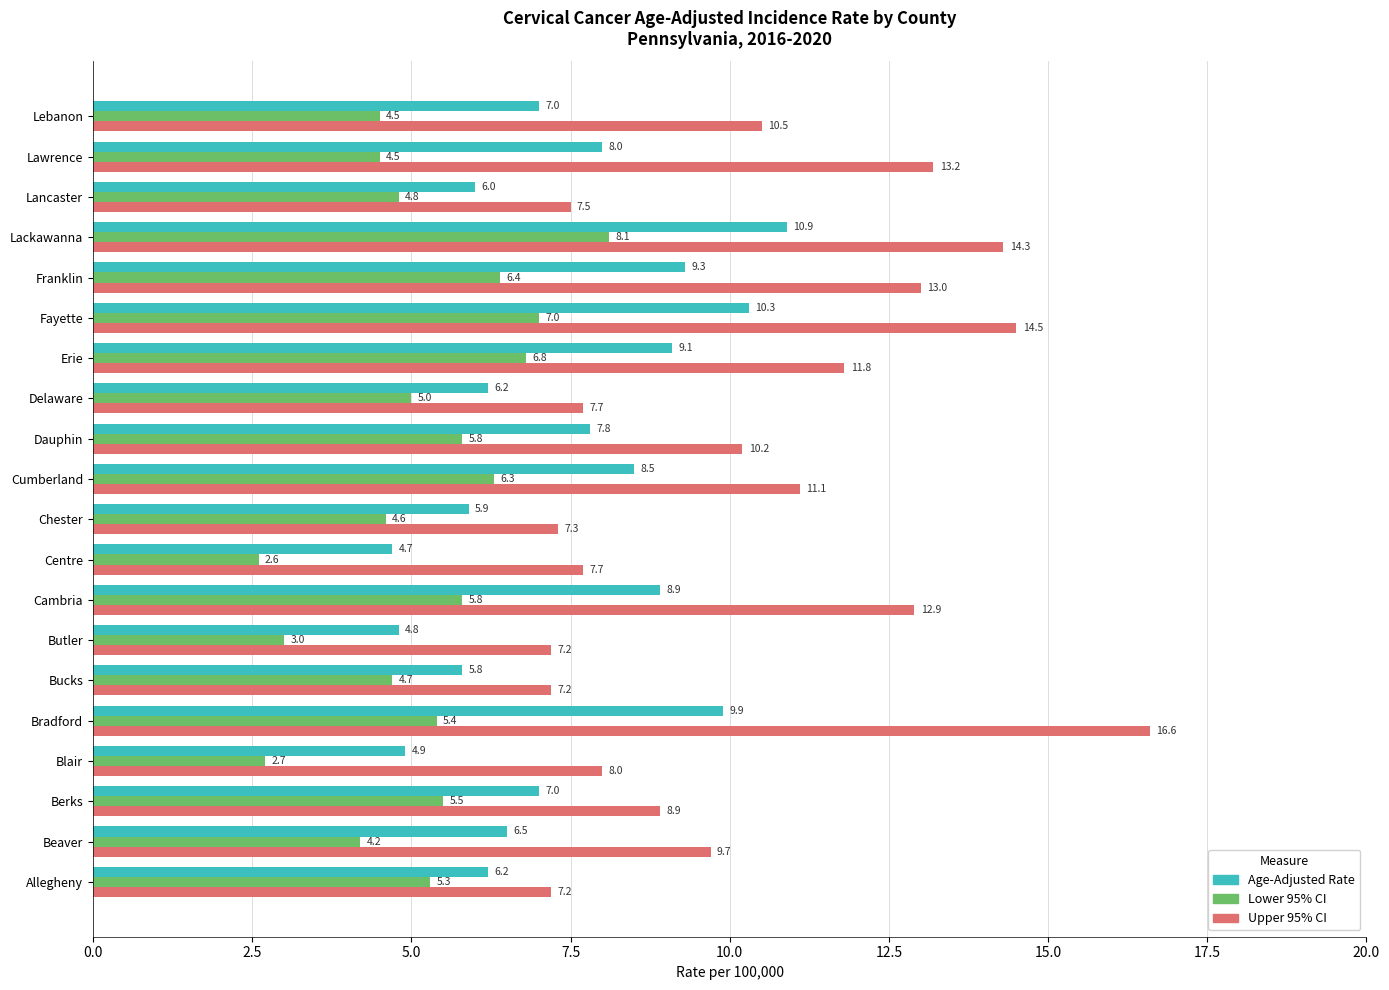

The value of Upper 95% CI at Butler is 7.2. True or false?

True